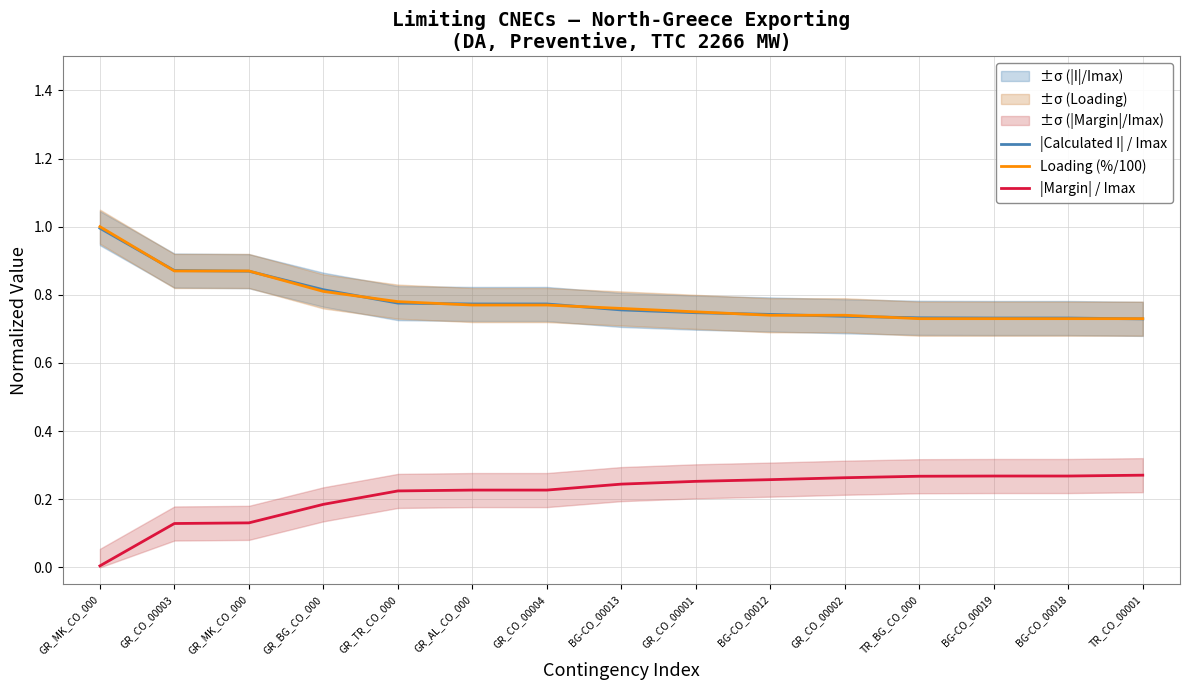

True or false: |Margin| / Imax and Loading (%/100) intersect in this chart.

False